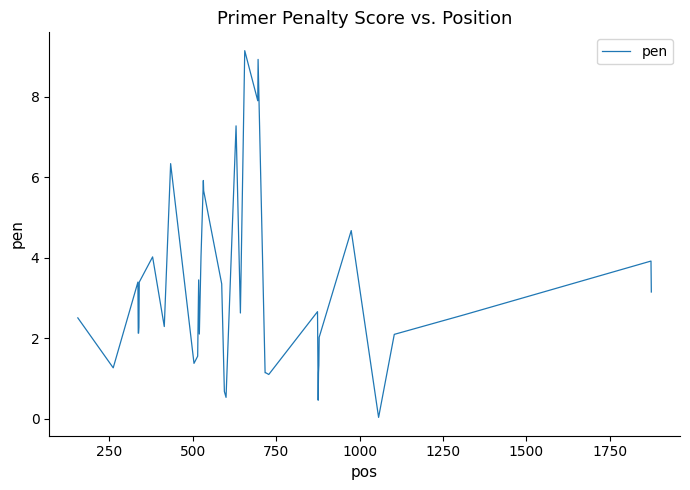

What is the maximum value shown in the chart?

9.1